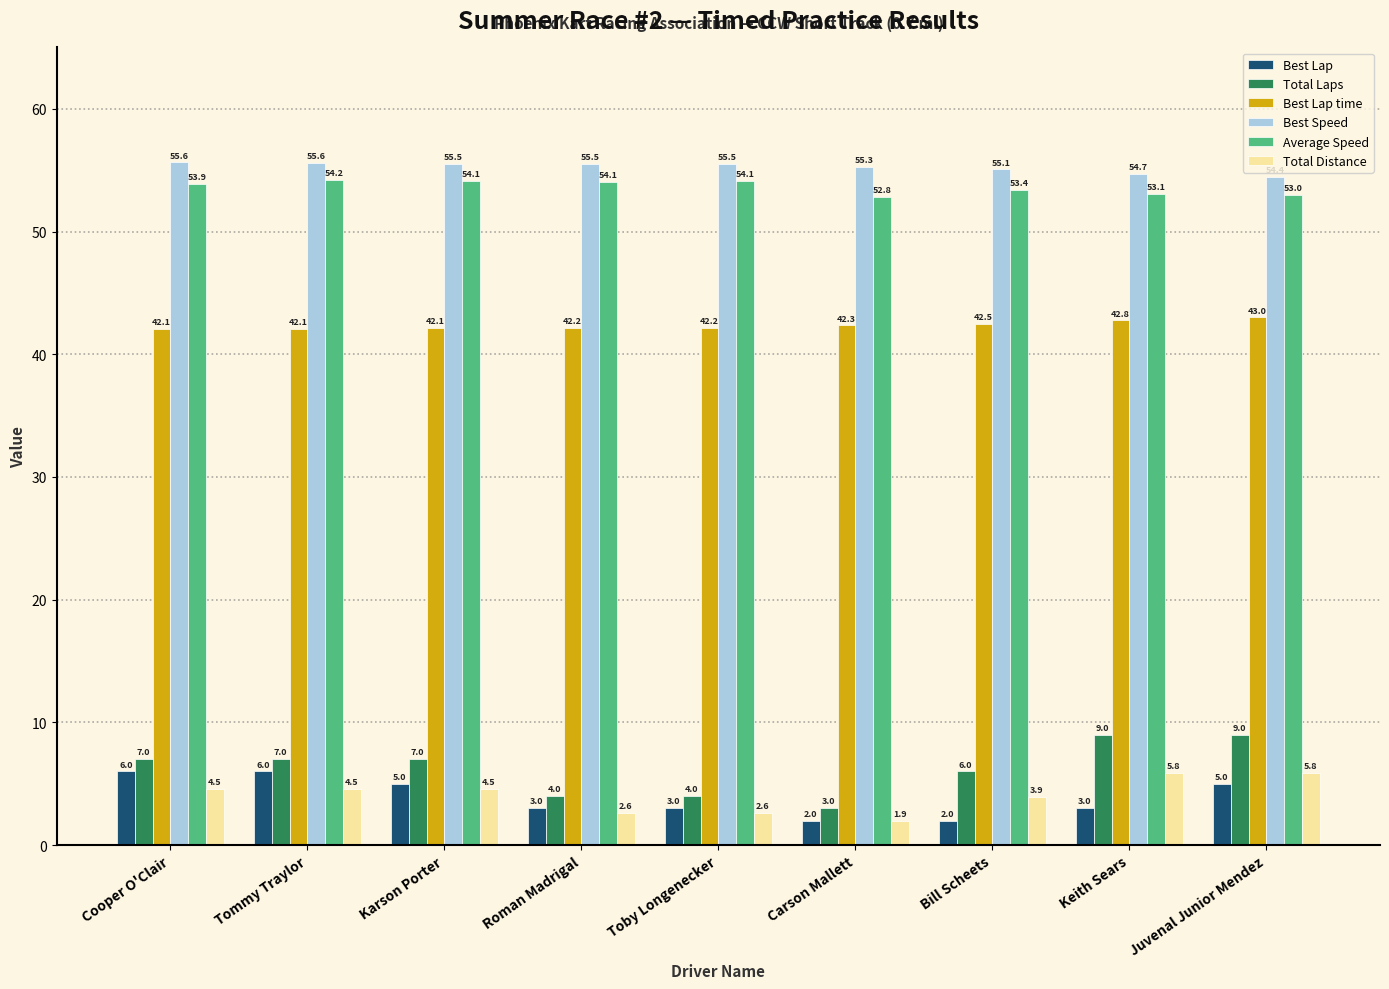

What is the total value across all series at Cooper O'Clair?

169.1